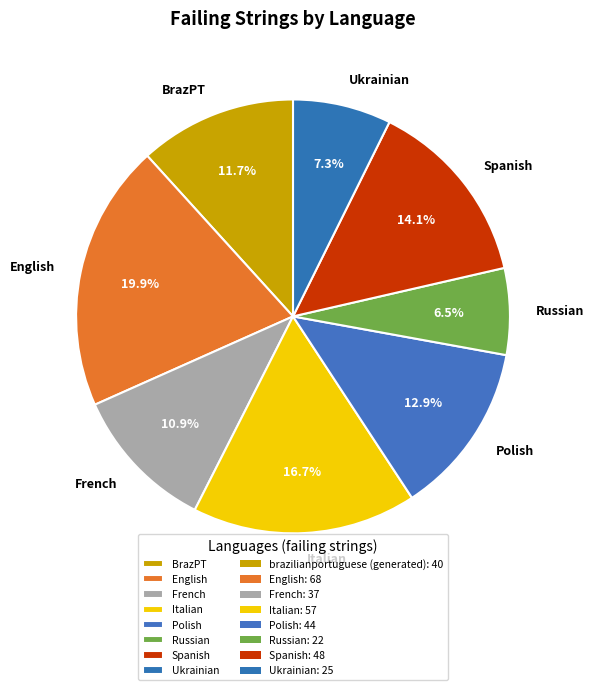

To the nearest percent, what portion does Italian represent?

17%